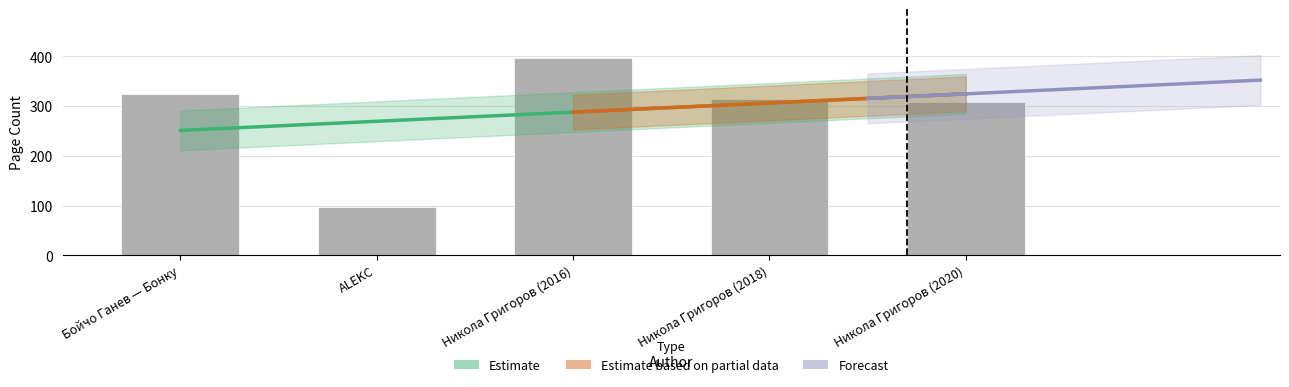

Does the chart contain any negative values?

No